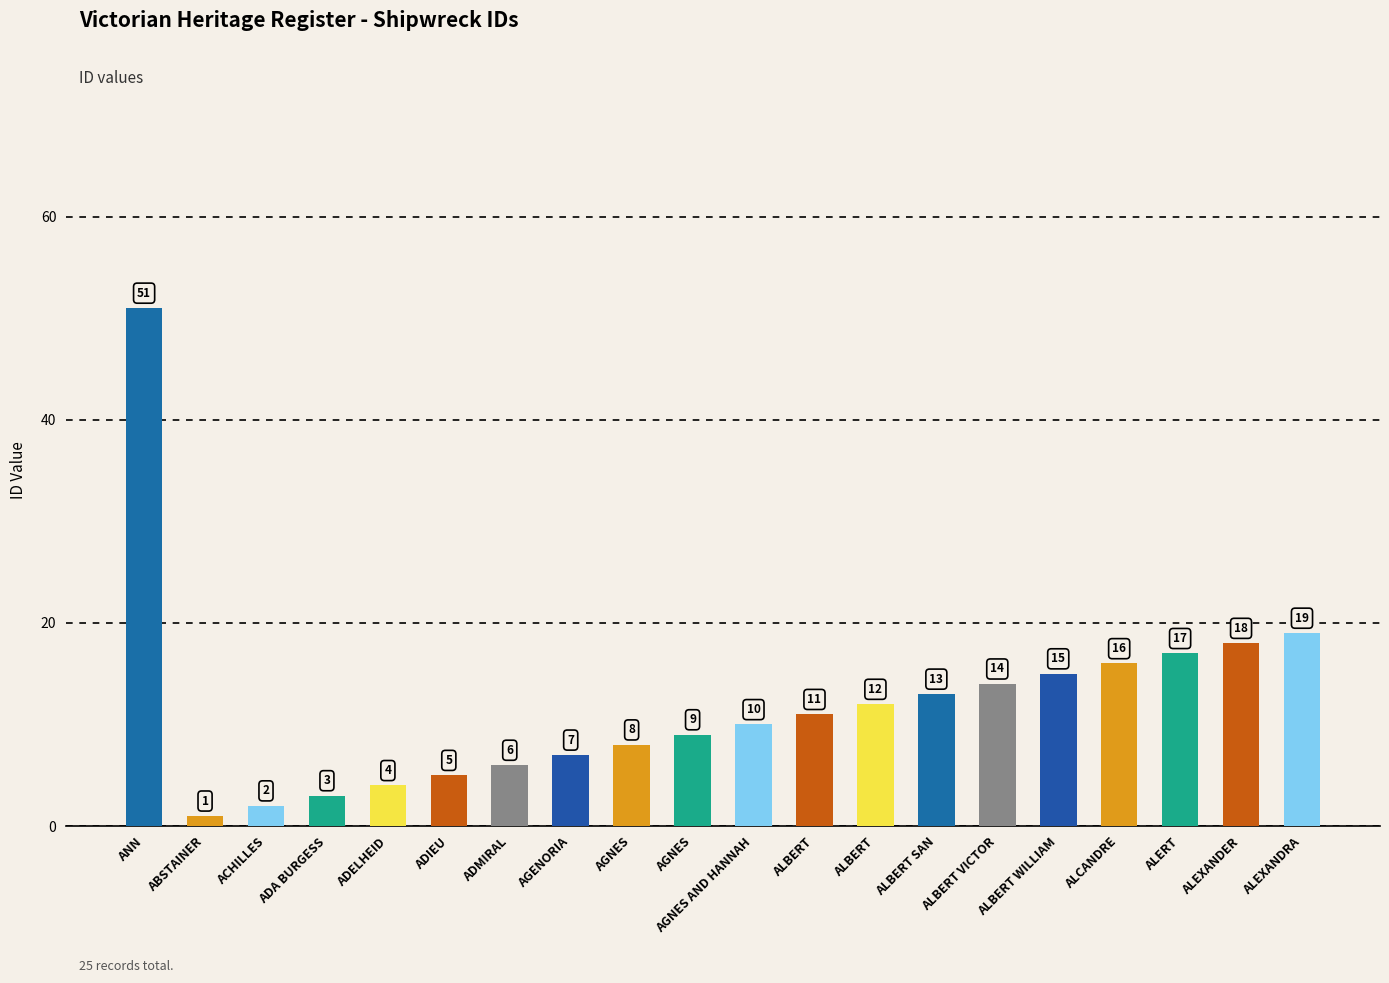

How many data points are less than 11?

10